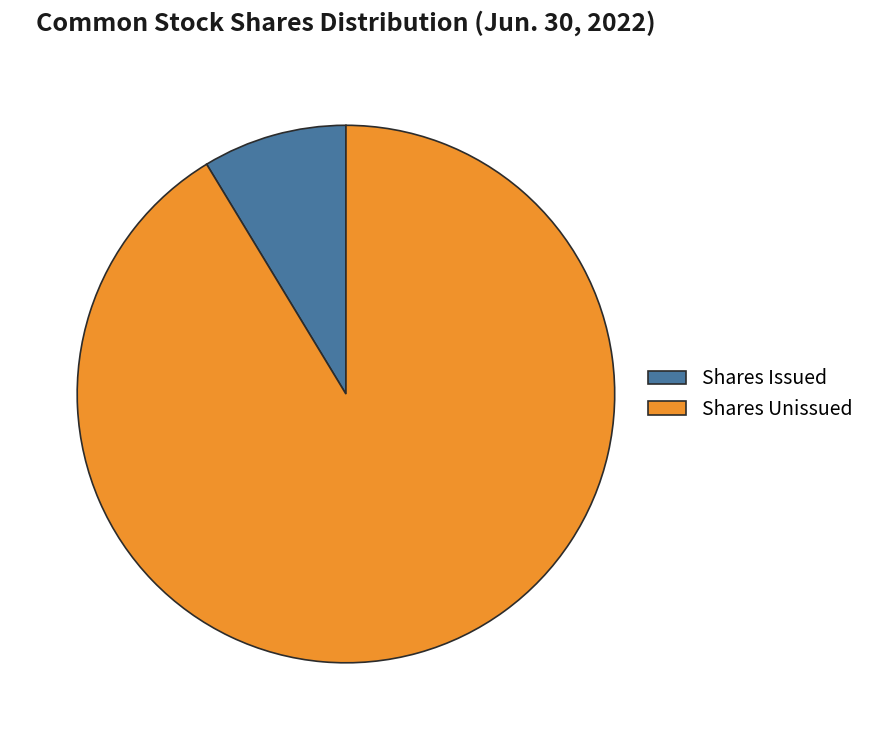

What is the majority slice?

Shares Unissued